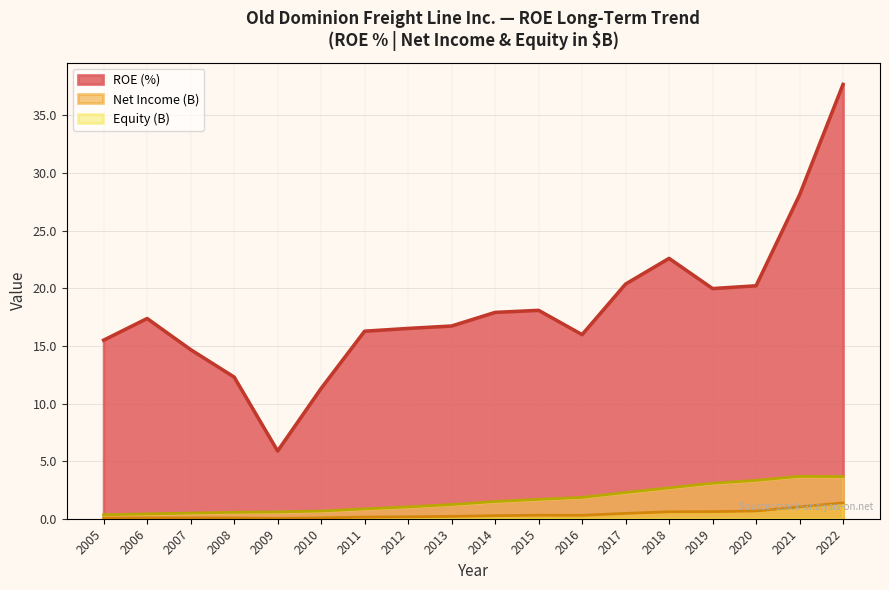

The Equity (thousands) series shows 1.9 at 2016. True or false?

True